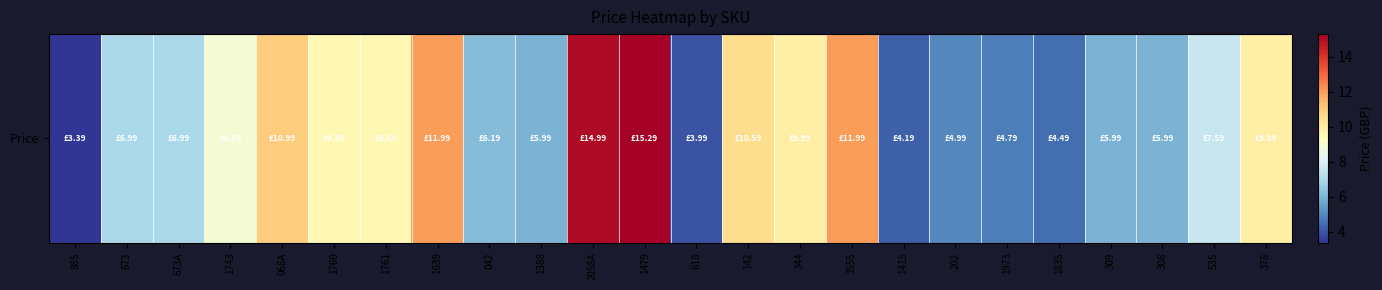

What is the minimum value shown in the chart?

3.4